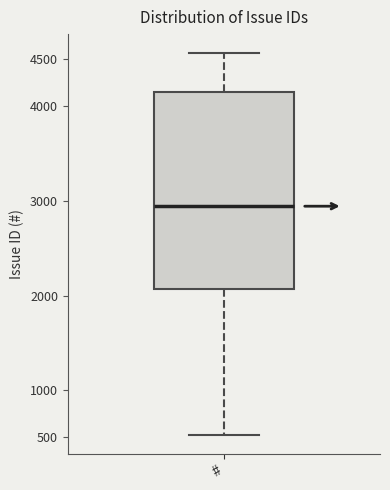

Transcribe this box plot: give where the median line is, the range the box spans, and where the two whiskers end, as read against the y-axis. The values are not printed on the chart, so give them approximately, as read against the axis.

median 2950, box 2050 to 4150, whiskers 500 to 4550